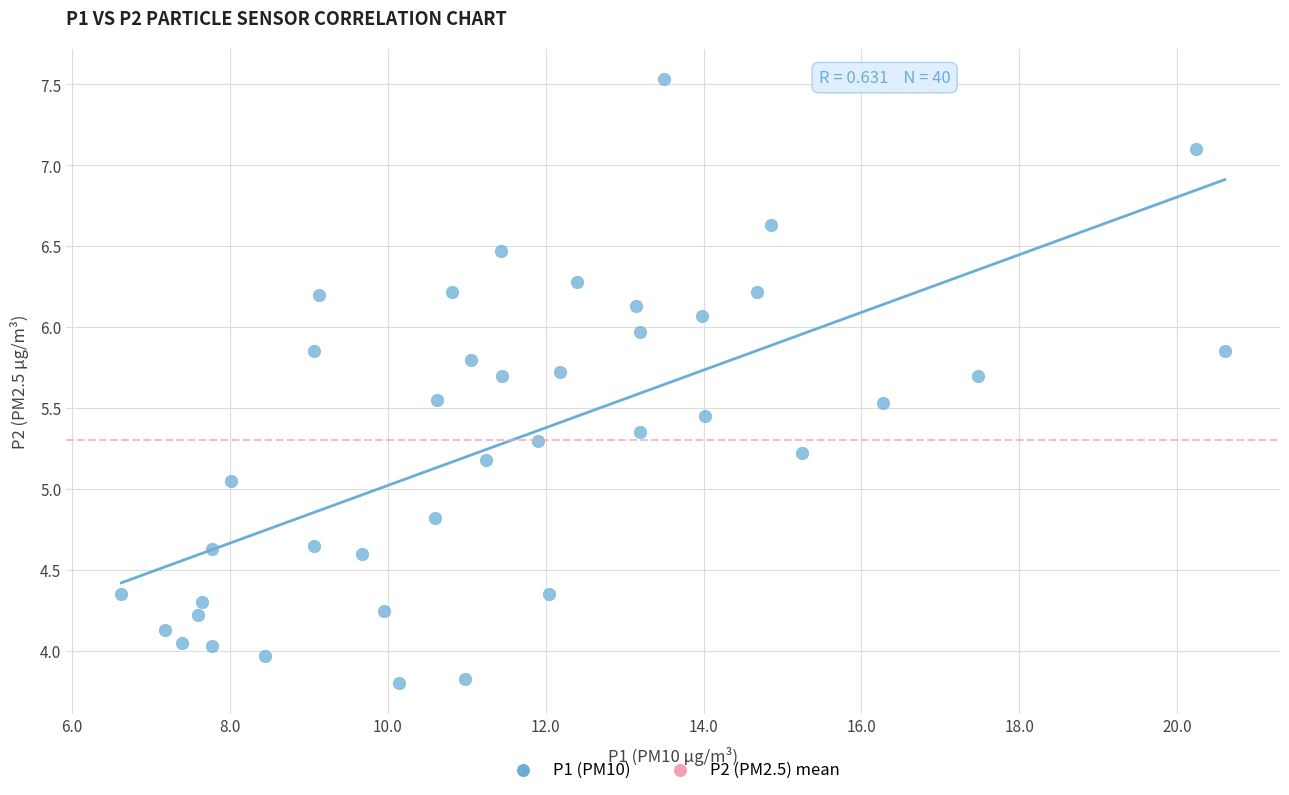

What is the range of Y values (max minus min)?

3.7